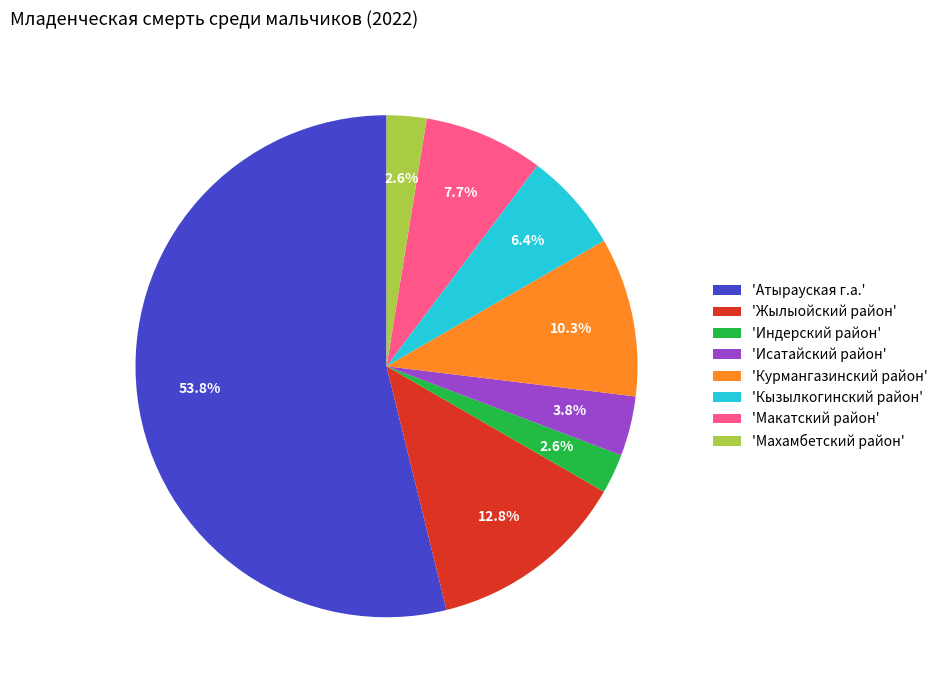

What percentage is NOT represented by 'Исатайский район'?

96.2%